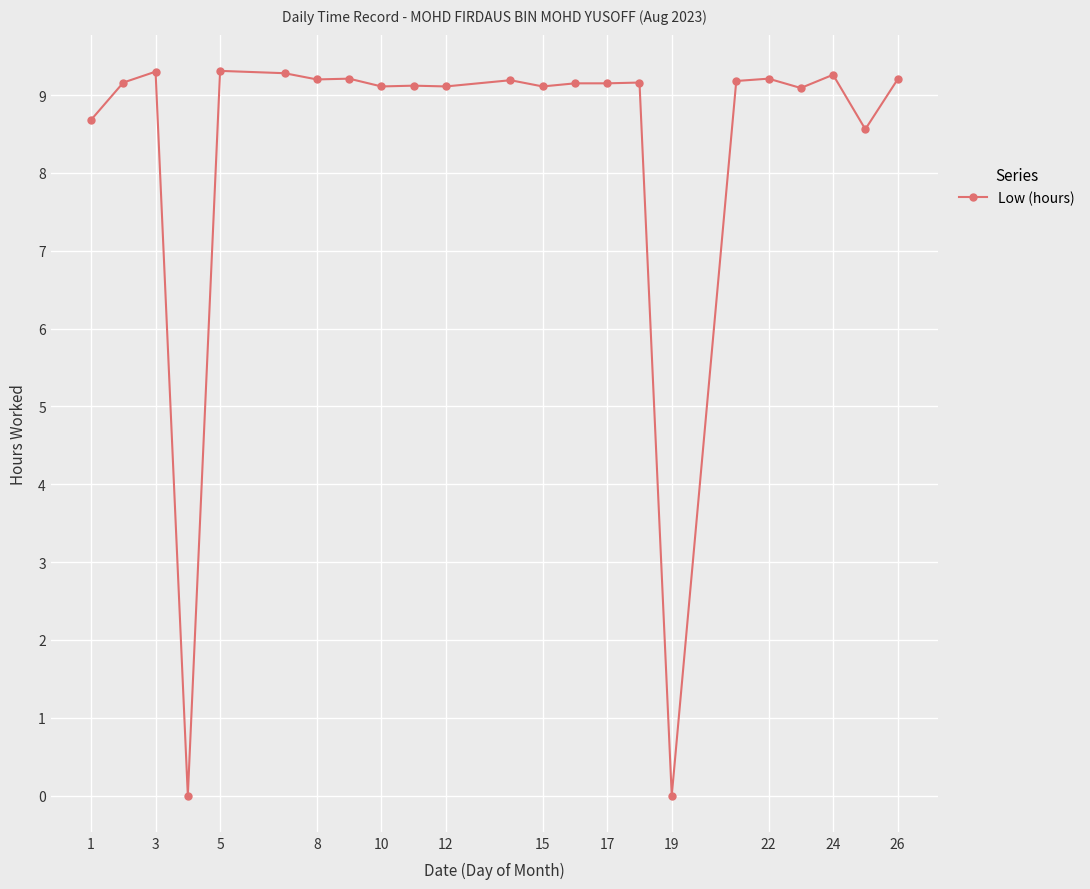

What is the maximum value shown in the chart?

9.3